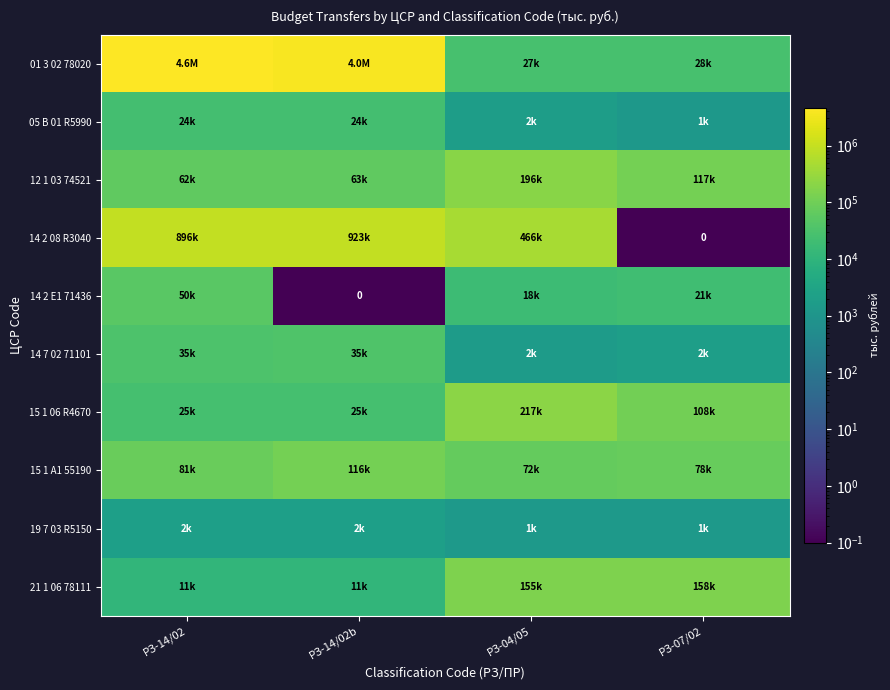

Which label corresponds to the largest value in the chart?

РЗ-14/02